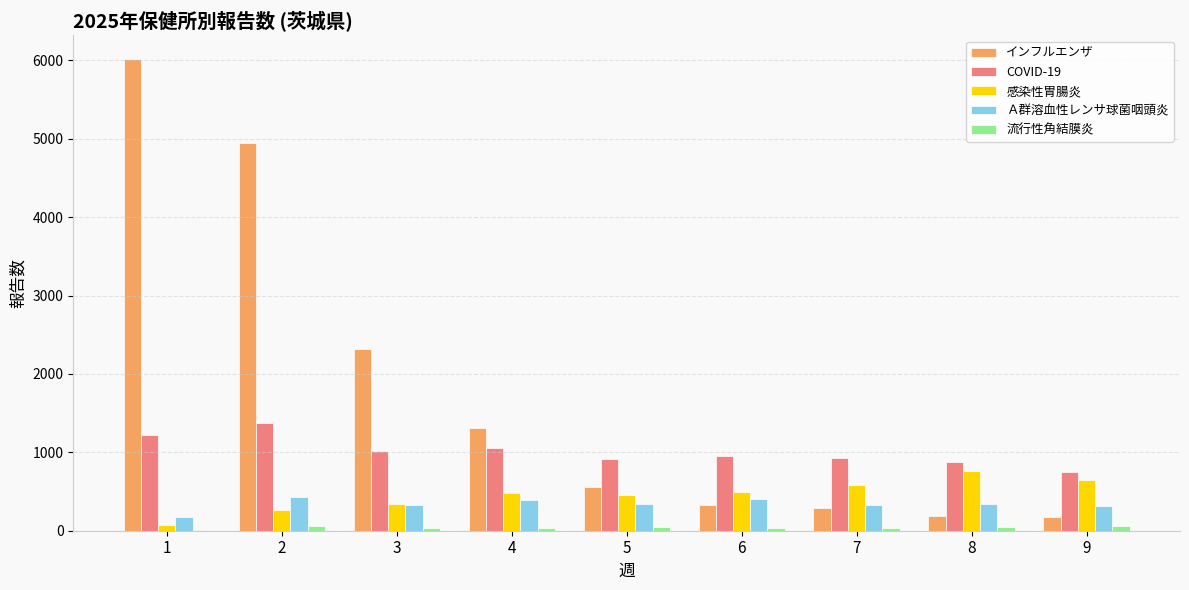

What is the sum of all 感染性胃腸炎 values?

4097